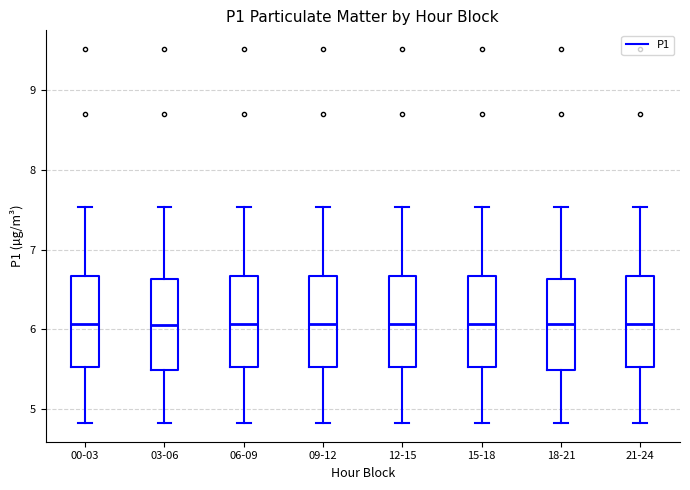

Where does the median line of the box for 09-12 sit on the y-axis? The values are not printed on the chart, so give them approximately, as read against the axis.

6.1